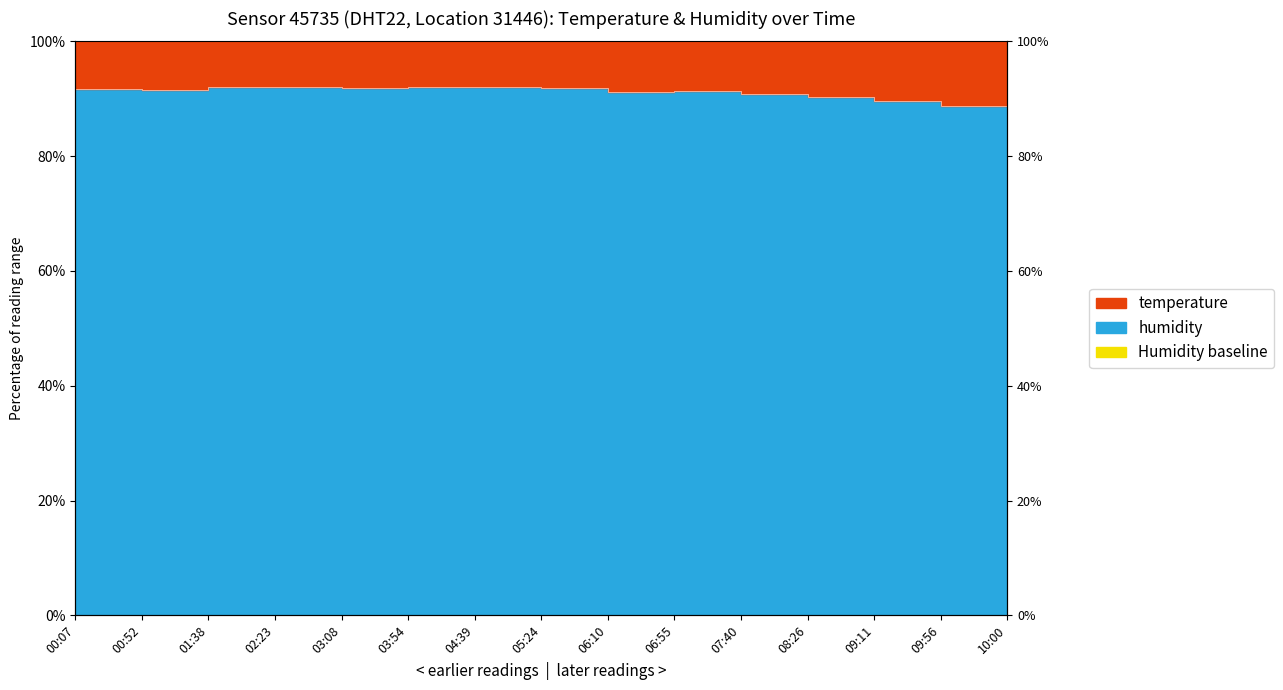

Reading left to right, extract all data points from this chart.

00:07=91.7	00:52=91.6	01:38=92.0	02:23=92.0	03:08=91.9	03:54=92.0	04:39=92.1	05:24=91.9	06:10=91.1	06:55=91.4	07:40=90.9	08:26=90.2	09:11=89.7	09:56=88.8	10:00=88.7